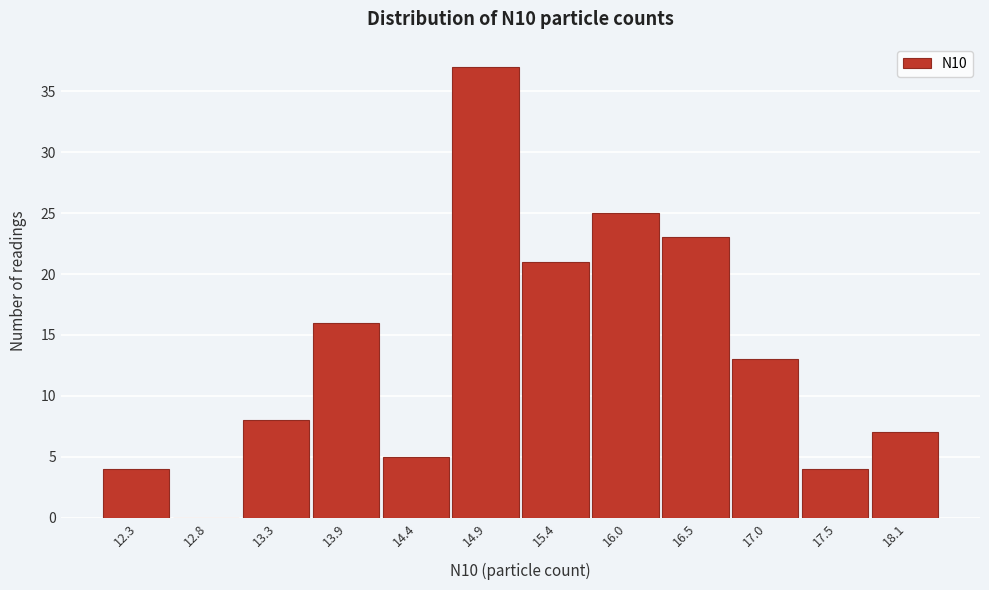

Reading left to right, transcribe all the data shown in this chart.

12.3=4	12.8=0	13.3=8	13.9=16	14.4=5	14.9=37	15.4=21	16.0=25	16.5=23	17.0=13	17.5=4	18.1=7